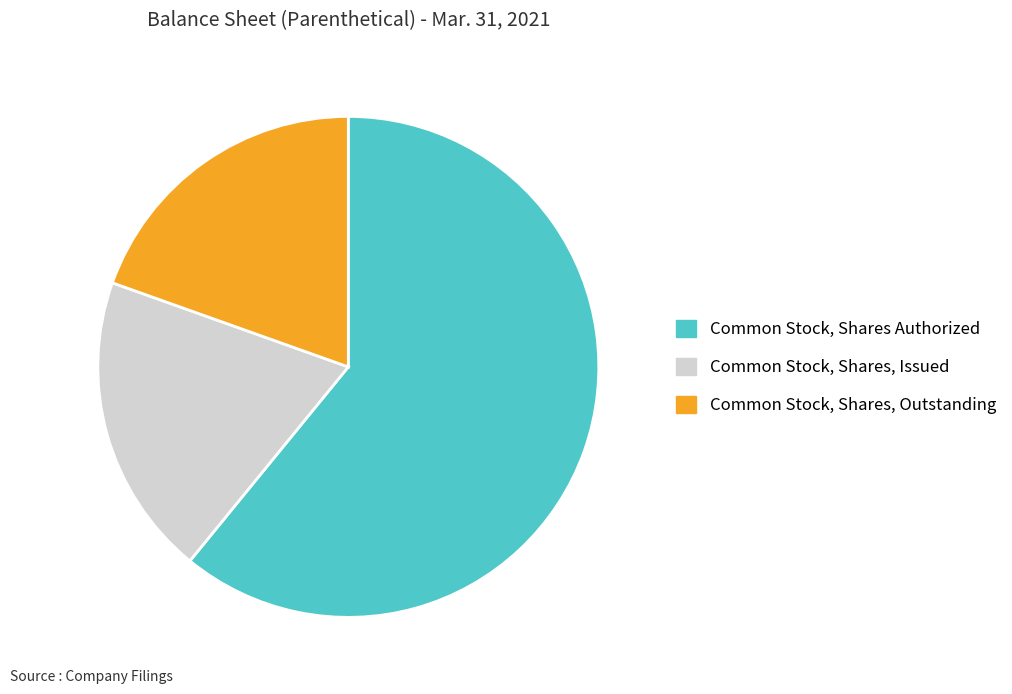

True or false: Common Stock, Shares, Issued accounts for 20% of the total.

True